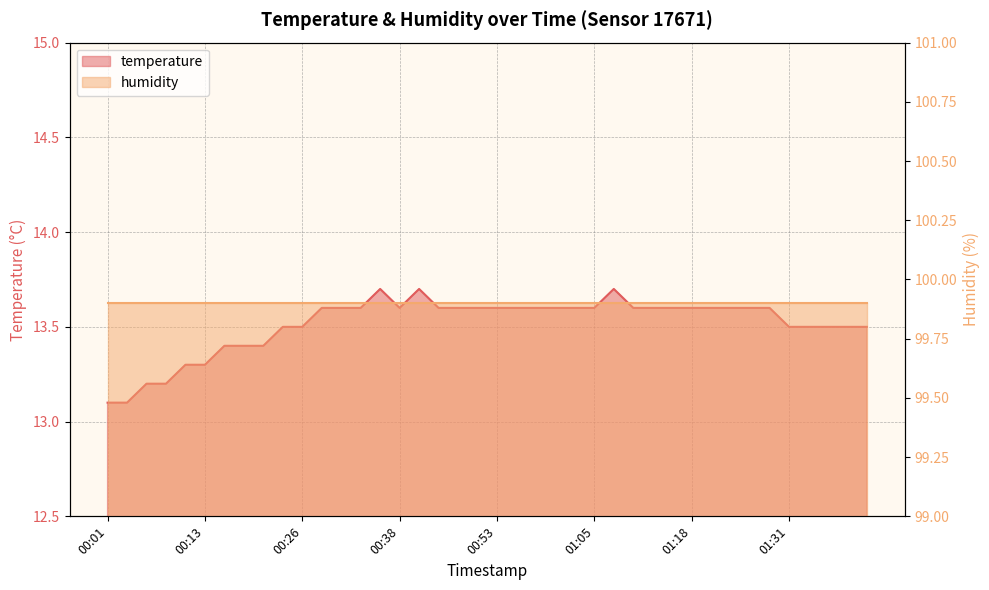

List the labels in order of value, smallest first.

00:01, 00:03, 00:06, 00:08, 00:11, 00:13, 00:16, 00:18, 00:21, 00:23, 00:26, 01:31, 01:33, 01:36, 01:38, 01:41, 00:28, 00:30, 00:33, 00:38, 00:45, 00:48, 00:50, 00:53, 00:55, 00:58, 01:00, 01:03, 01:05, 01:10, 01:13, 01:15, 01:18, 01:20, 01:23, 01:26, 01:28, 00:35, 00:40, 01:08